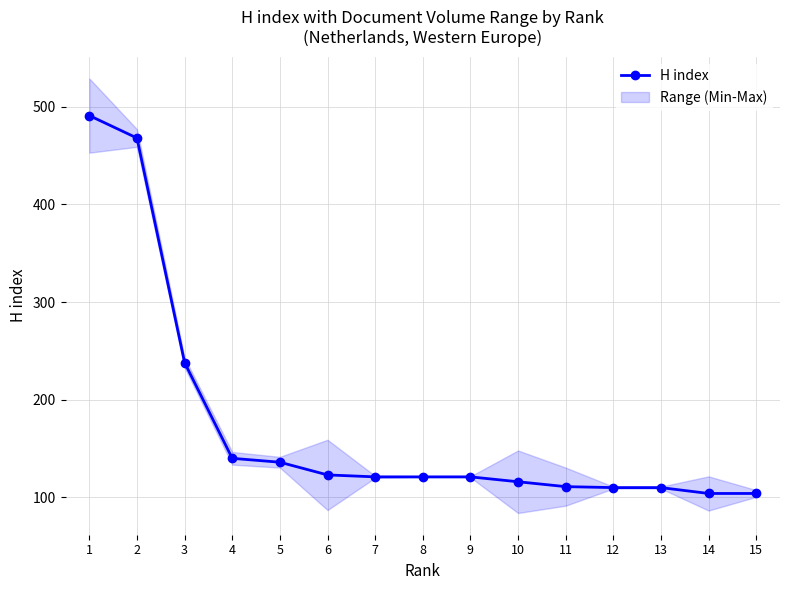

Reading right to left, extract all data points from this chart.

15=104	14=104	13=110	12=110	11=111	10=116	9=121	8=121	7=121	6=123	5=136	4=140	3=238	2=468	1=491